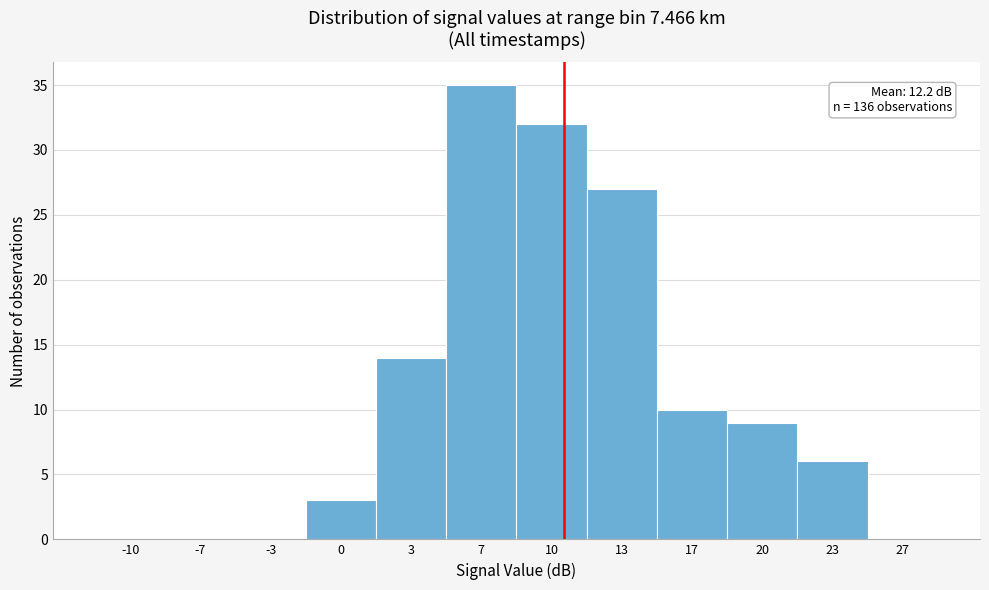

What is the ratio of the value at 3 to the value at 13?

0.5